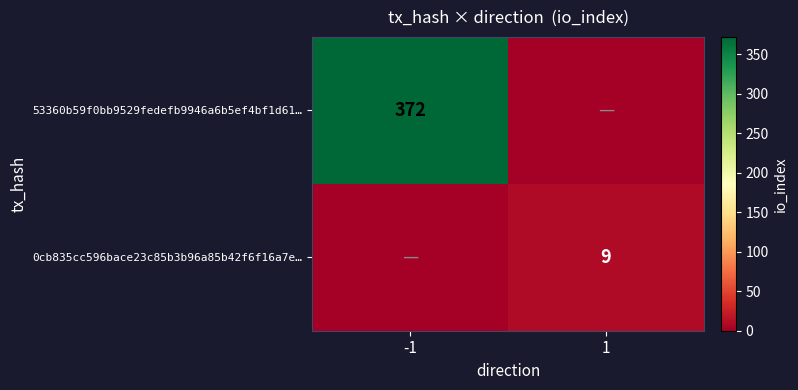

Is it true that 53360b59f0bb9529fedefb9946a6b5ef4bf1d61… equals 133 at -1?

False